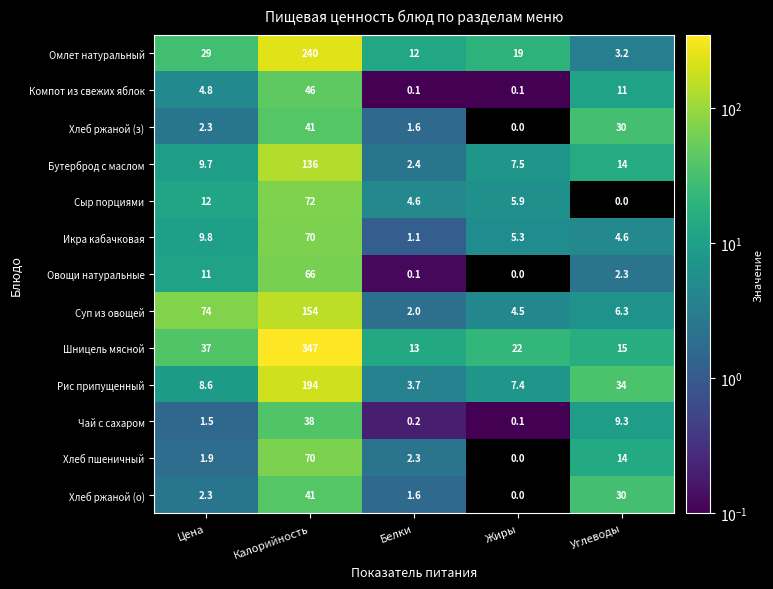

What is the difference between the maximum and minimum values in the Хлеб ржаной (з) series?

41.0